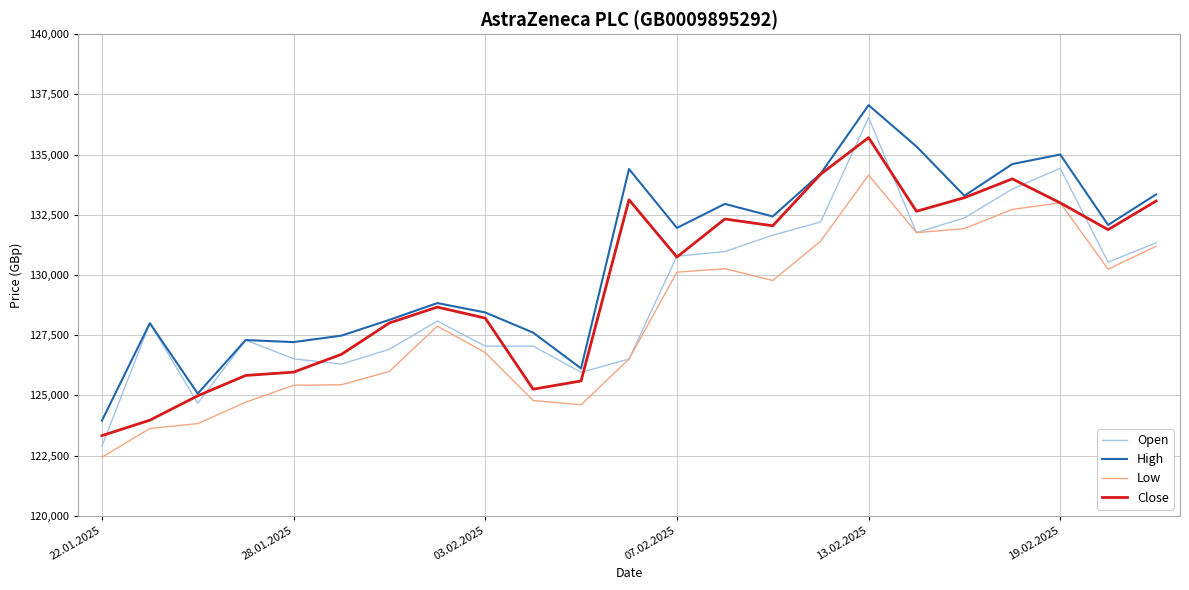

What is the smallest value displayed?

122435